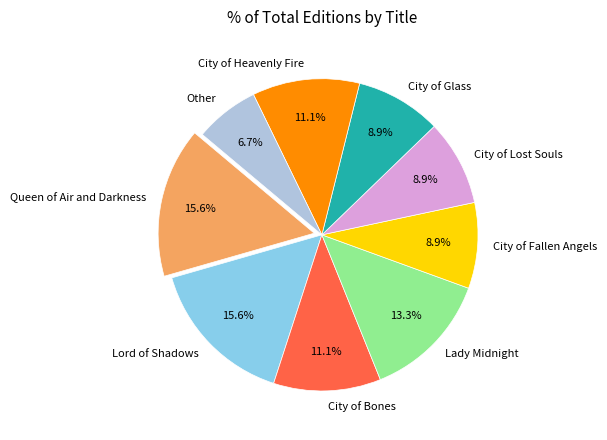

To the nearest percent, what percentage of the pie is City of Lost Souls?

9%